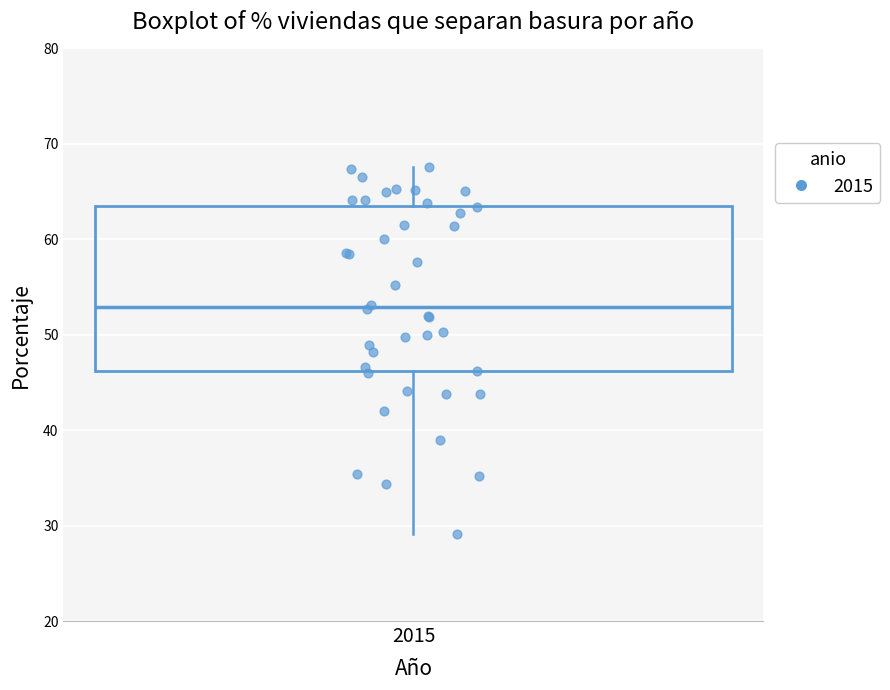

Where is the lower edge of the box at x = 2015 on the y-axis? The values are not printed on the chart, so give them approximately, as read against the axis.

46